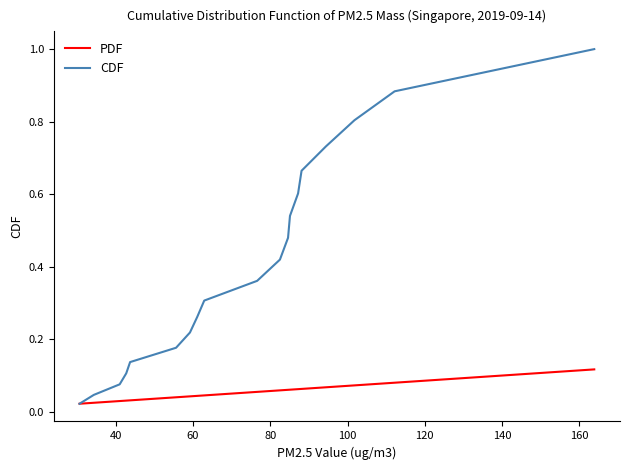

Rank the series by their average value, from highest to lowest.

CDF, PDF